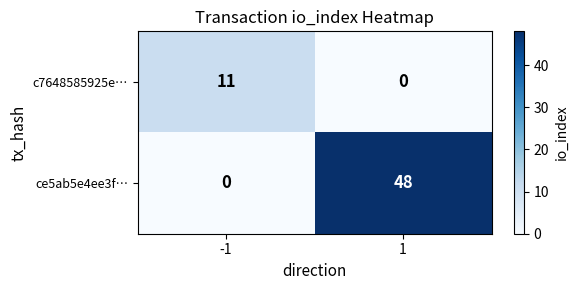

Count the number of data series in this chart.

2